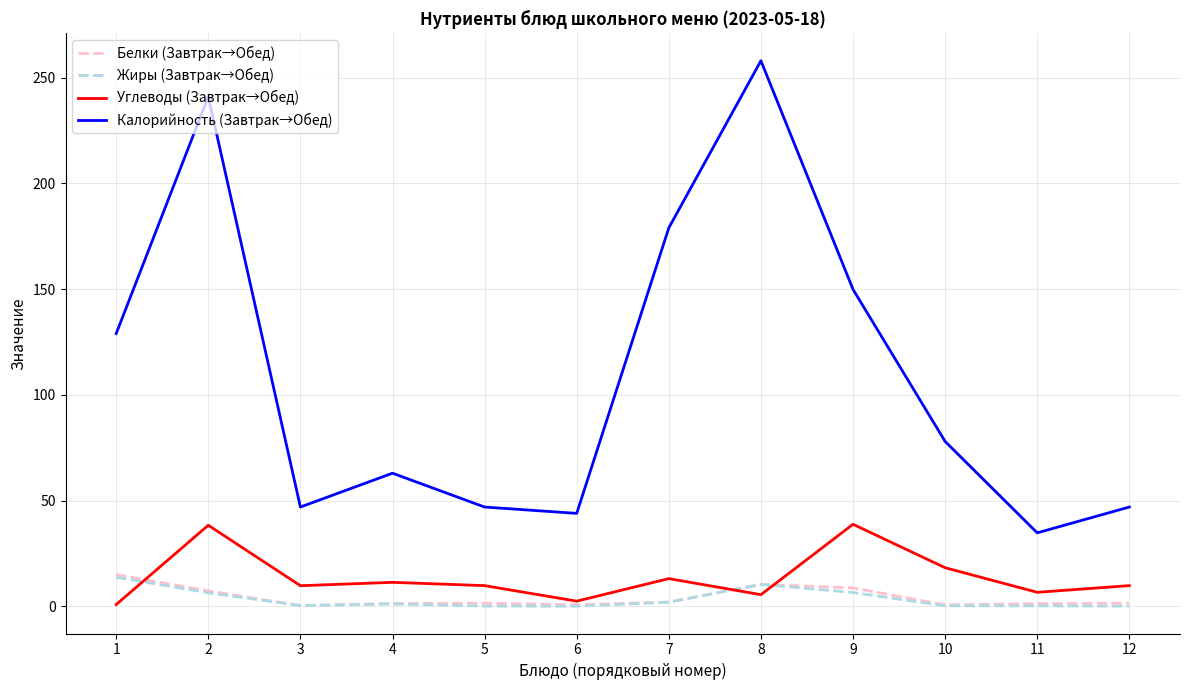

True or false: Калорийность (Завтрак→Обед) and Углеводы (Завтрак→Обед) cross at least once.

False